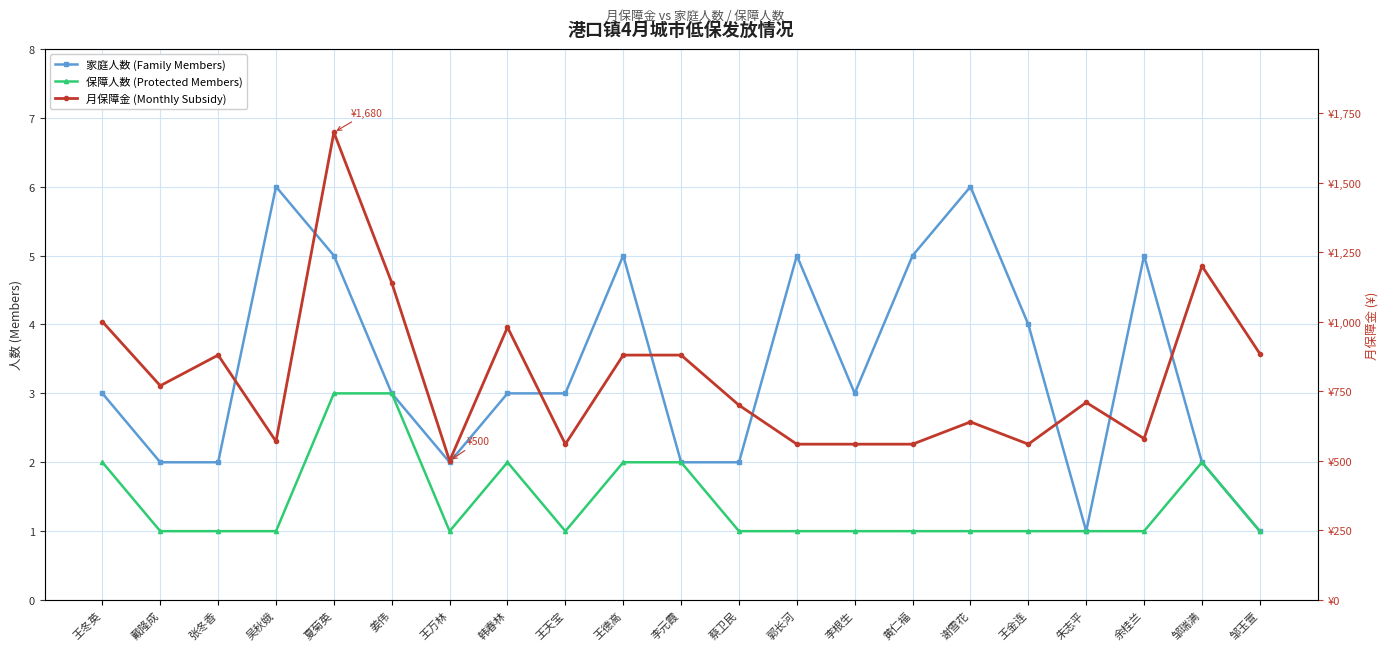

True or false: 保障人数 (Protected Members) and 家庭人数 (Family Members) cross at least once.

False